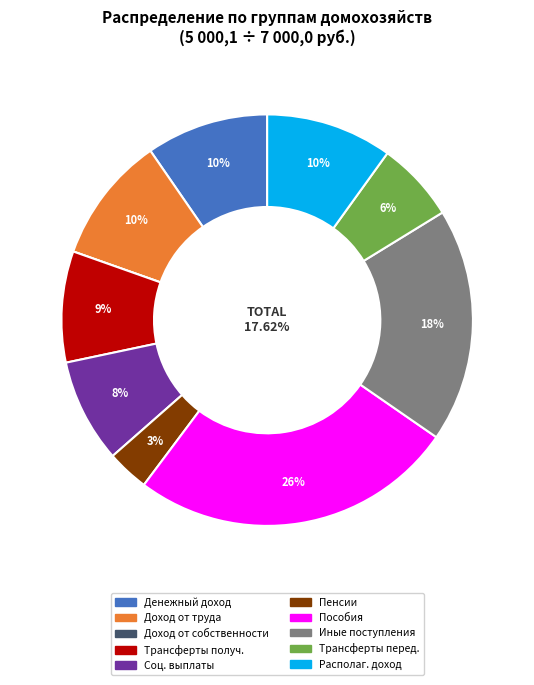

To the nearest percent, what is the combined percentage of Доход от трудовой деятельности – всего and Трансферты полученные – всего?

19%